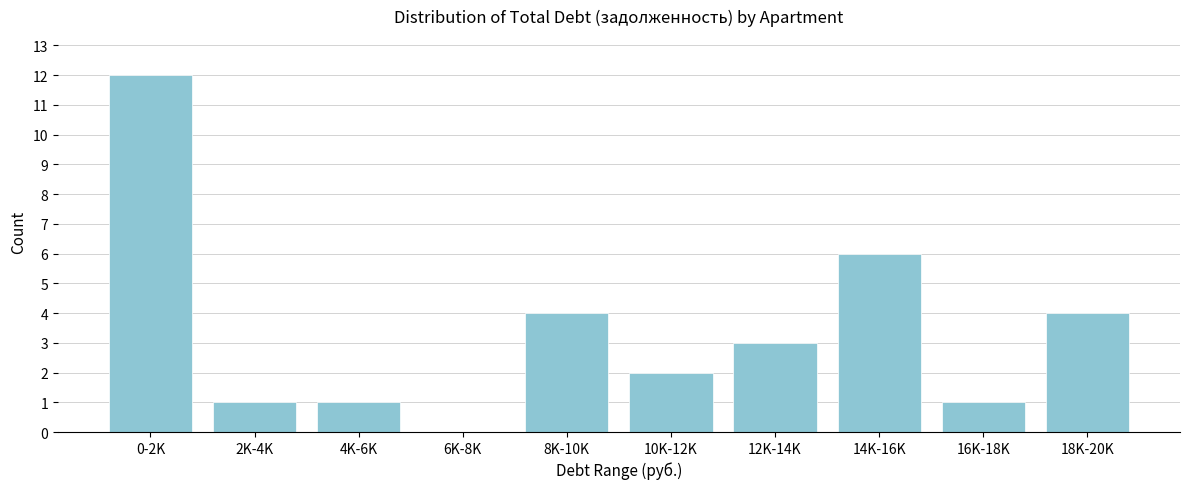

Reading left to right, extract all data points from this chart.

0-2K=12	2K-4K=1	4K-6K=1	6K-8K=0	8K-10K=4	10K-12K=2	12K-14K=3	14K-16K=6	16K-18K=1	18K-20K=4